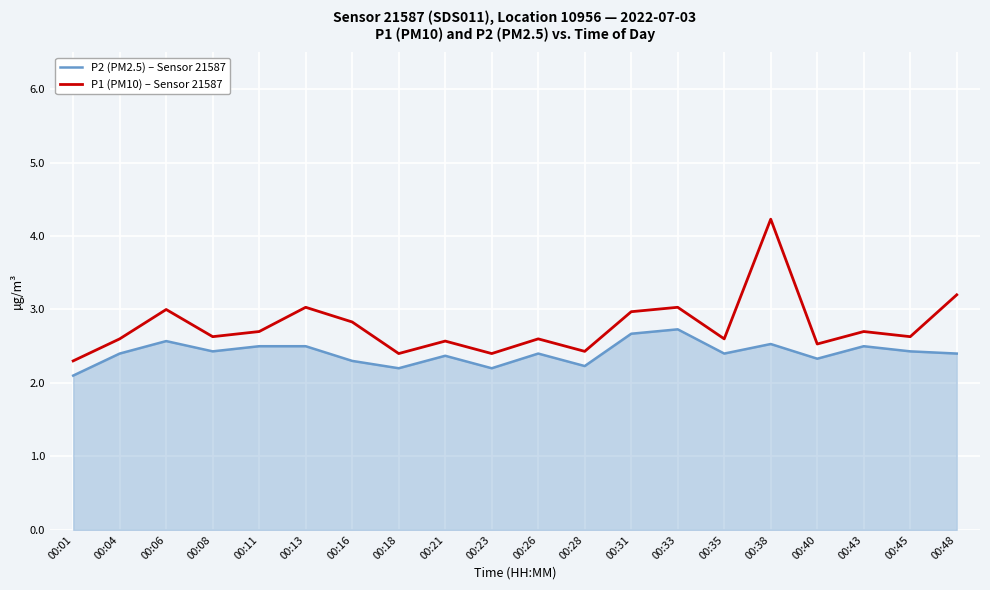

True or false: P1 (PM10) – Sensor 21587 and P2 (PM2.5) – Sensor 21587 intersect in this chart.

False